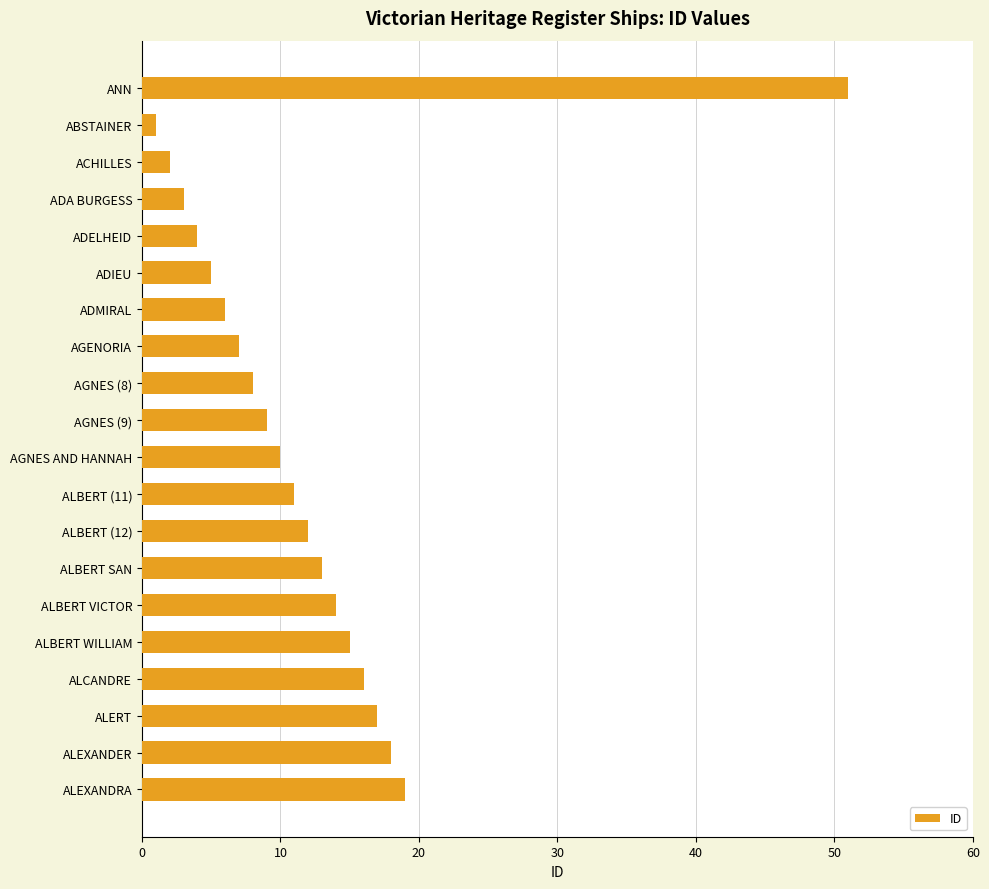

Reading top to bottom, extract all data points from this chart.

ANN=51	ABSTAINER=1	ACHILLES=2	ADA BURGESS=3	ADELHEID=4	ADIEU=5	ADMIRAL=6	AGENORIA=7	AGNES (8)=8	AGNES (9)=9	AGNES AND HANNAH=10	ALBERT (11)=11	ALBERT (12)=12	ALBERT SAN=13	ALBERT VICTOR=14	ALBERT WILLIAM=15	ALCANDRE=16	ALERT=17	ALEXANDER=18	ALEXANDRA=19